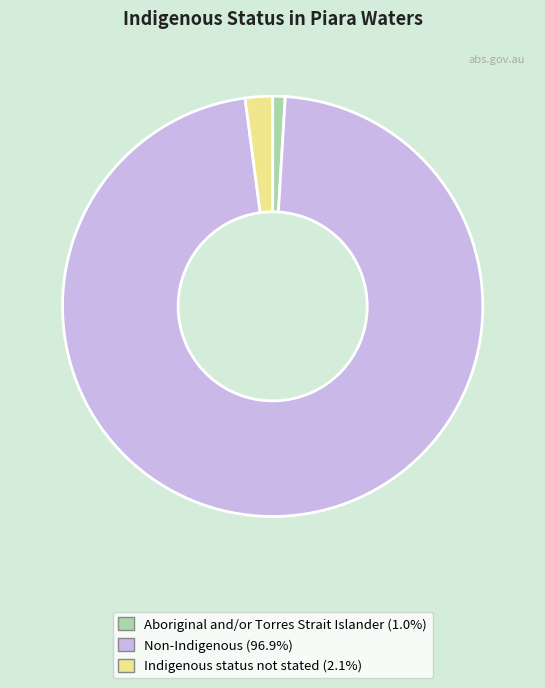

Between Aboriginal and/or Torres Strait Islander and Indigenous status not stated, which is larger?

Indigenous status not stated